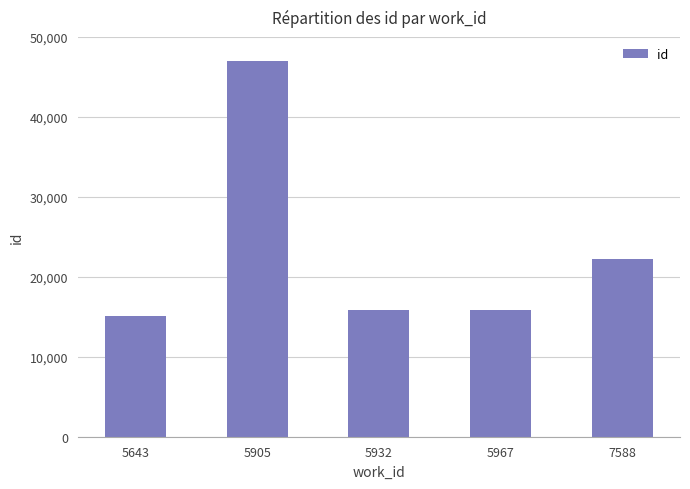

At which label does the data first exceed 15873?

5905